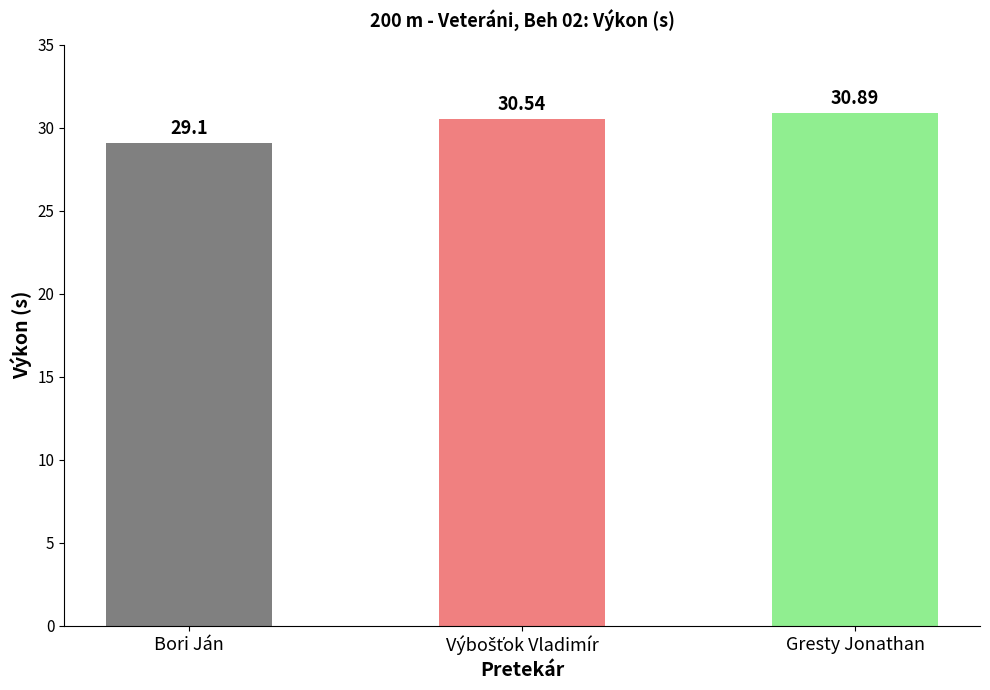

What is the average value?

30.2